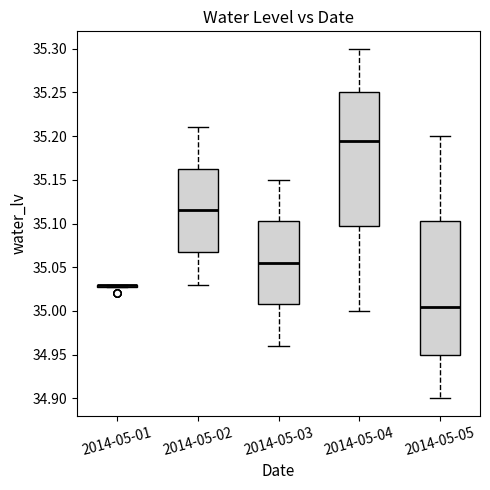

Reading left to right, read every box against the y-axis: the position of its median line, the range the box covers, and the ends of its whiskers. The values are not printed on the chart, so give them approximately, as read against the axis.

2014-05-01: box collapsed to a line at 35.030, whiskers 35.030 to 35.030
2014-05-02: median 35.115, box 35.070 to 35.165, whiskers 35.030 to 35.210
2014-05-03: median 35.055, box 35.010 to 35.105, whiskers 34.960 to 35.150
2014-05-04: median 35.195, box 35.100 to 35.250, whiskers 35.000 to 35.300
2014-05-05: median 35.005, box 34.950 to 35.105, whiskers 34.900 to 35.200